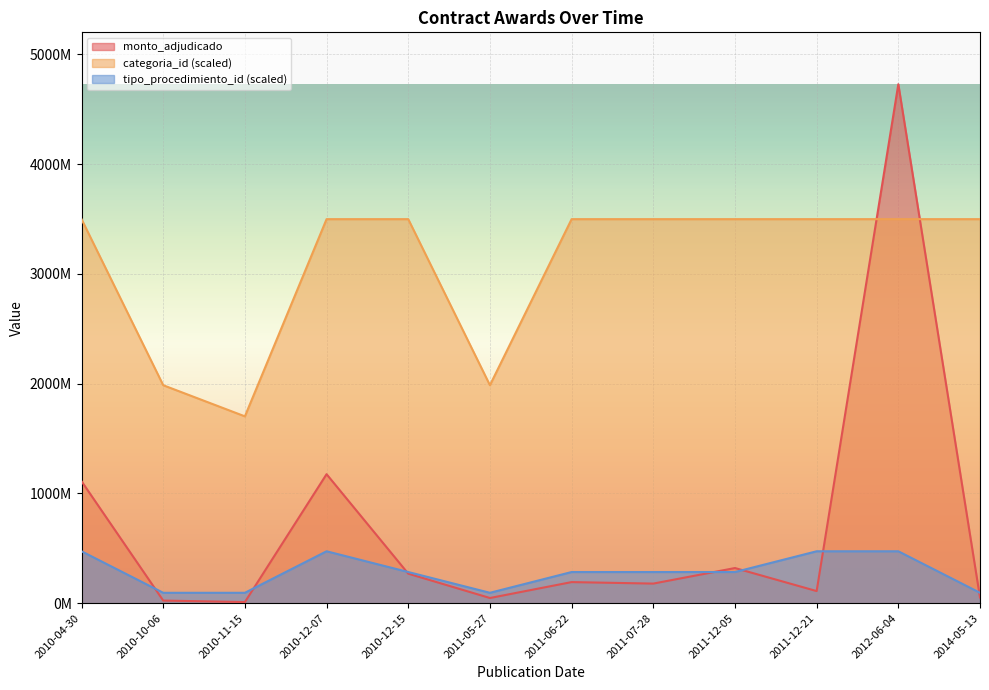

Reading left to right, extract all data points from this chart.

monto_adjudicado: 1110590200.0	23750000.0	10000000.0	1175000000.0	268891300.0	47000000.0	192000000.0	178401159.0	320089560.0	110131000.0	4727568329.0	52000000.0
categoria_id: 3498400563.5	1985578698.2	1701924598.4	3498400563.5	3498400563.5	1985578698.2	3498400563.5	3498400563.5	3498400563.5	3498400563.5	3498400563.5	3498400563.5
tipo_procedimiento_id: 472756832.9	94551366.6	94551366.6	472756832.9	283654099.7	94551366.6	283654099.7	283654099.7	283654099.7	472756832.9	472756832.9	94551366.6